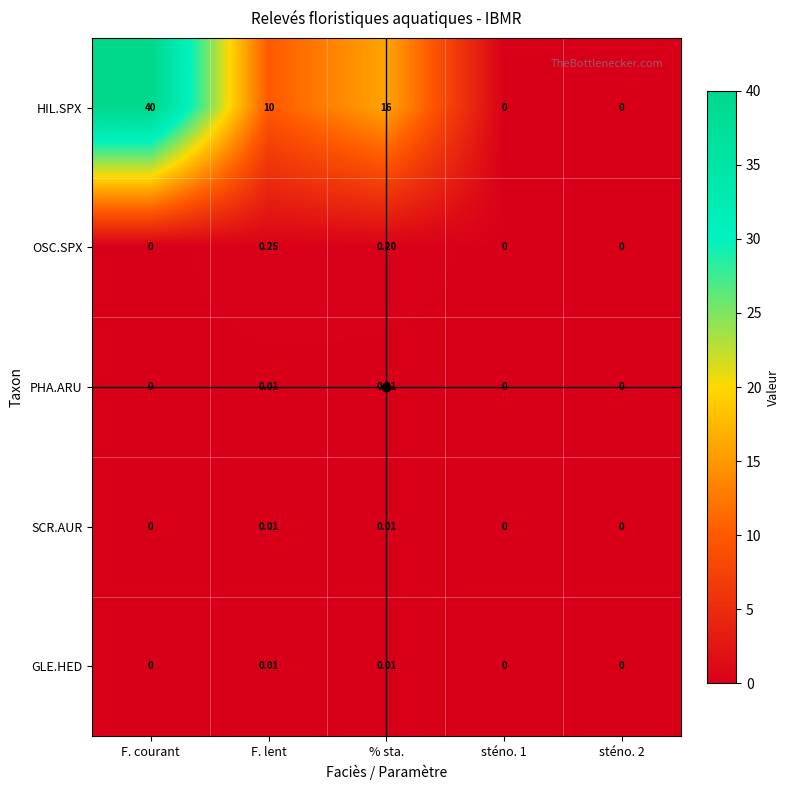

Which series has the largest total across all categories?

HIL.SPX